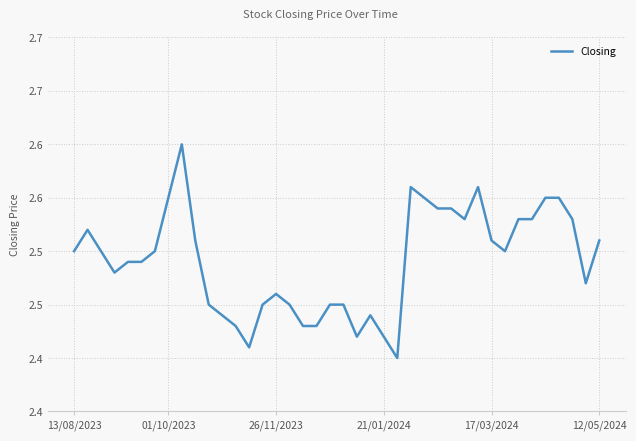

Does the chart display data point markers on the line(s)?

No